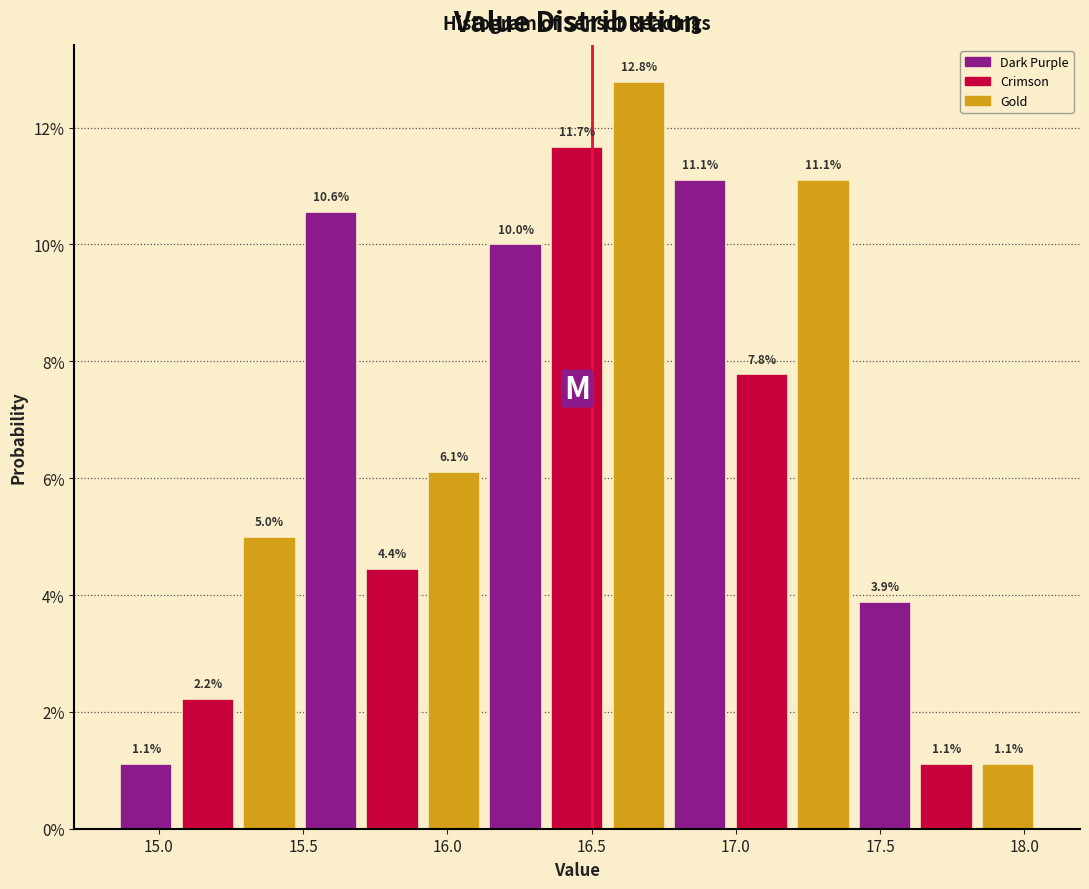

Reading left to right, list every bar in this chart as the range it spans on the x-axis followed by its height. The bar edges are not printed on the chart, so give them approximately, as read against the axis.

14.85 to 15.05: 1.1
15.05 to 15.30: 2.2
15.30 to 15.50: 5.0
15.50 to 15.70: 10.6
15.70 to 15.90: 4.4
15.90 to 16.15: 6.1
16.15 to 16.35: 10.0
16.35 to 16.55: 11.7
16.55 to 16.75: 12.8
16.75 to 17.00: 11.1
17.00 to 17.20: 7.8
17.20 to 17.40: 11.1
17.40 to 17.60: 3.9
17.60 to 17.85: 1.1
17.85 to 18.05: 1.1